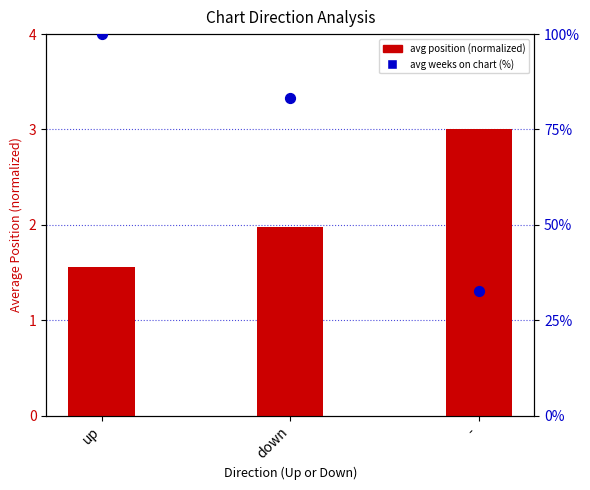

Which series has the widest spread of Y values?

avg weeks on chart (%)